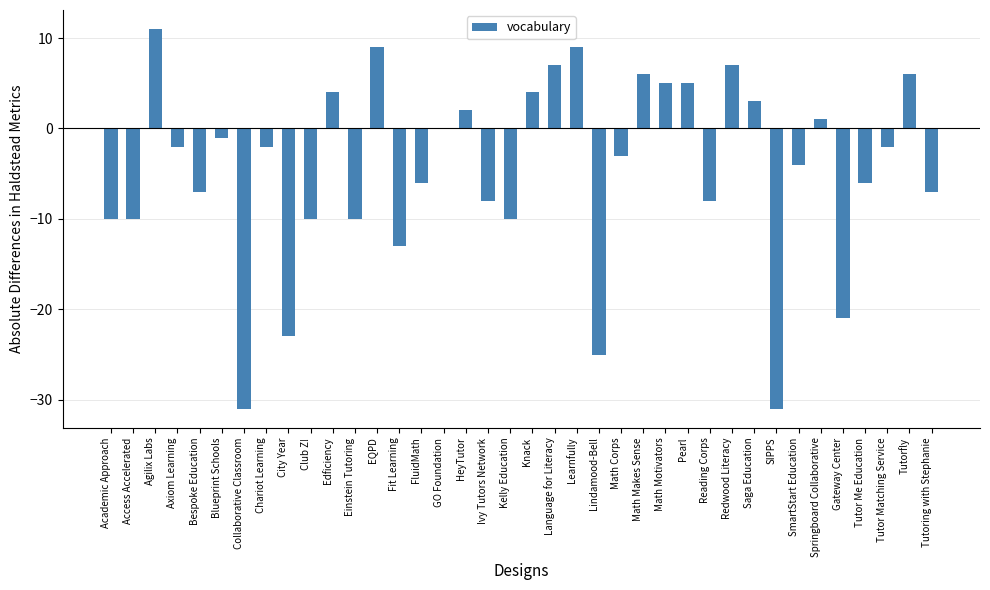

At which label does the data first exceed -2?

Agilix Labs